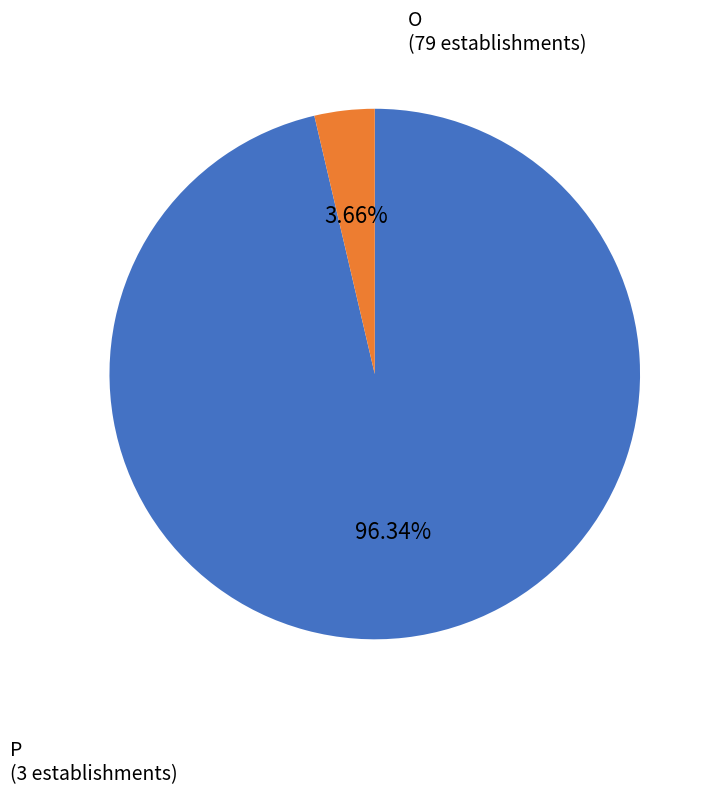

Which slice is the smallest?

P